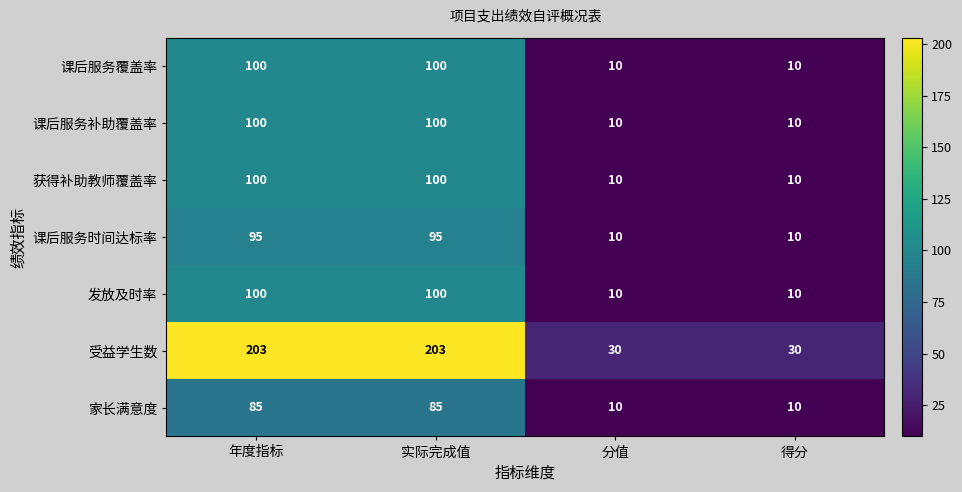

Count the 受益学生数 values in the range 30 to 203.

4